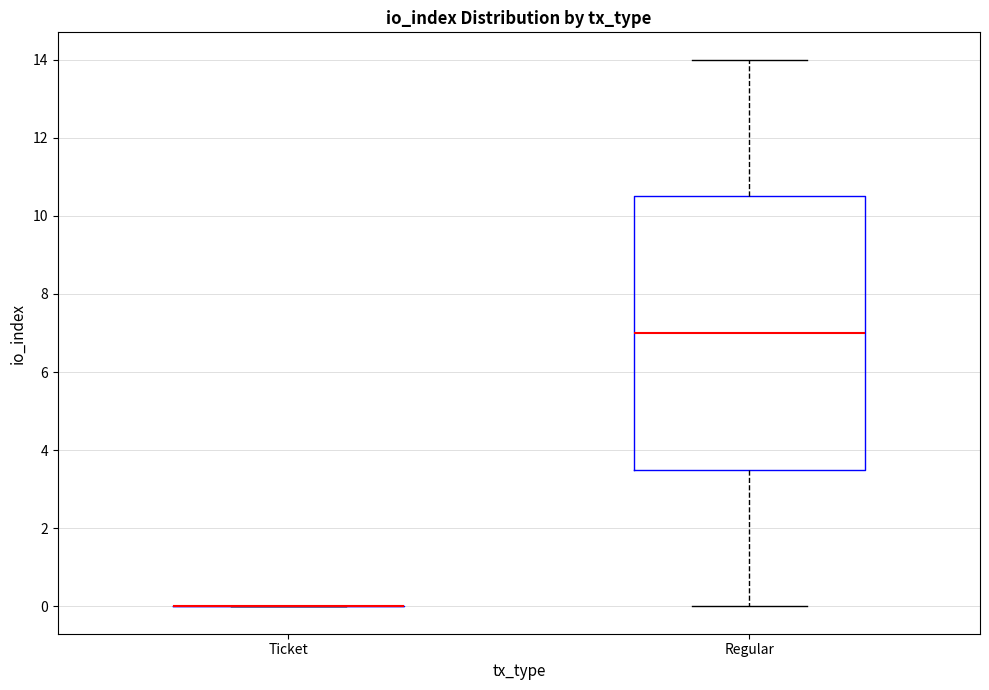

Reading left to right, transcribe this box plot: for each box, give where its median line is, the range the box spans, and where its two whiskers end, as read against the y-axis. The values are not printed on the chart, so give them approximately, as read against the axis.

Ticket: box collapsed to a line at 0.0, whiskers 0.0 to 0.0
Regular: median 7.0, box 3.6 to 10.6, whiskers 0.0 to 14.0